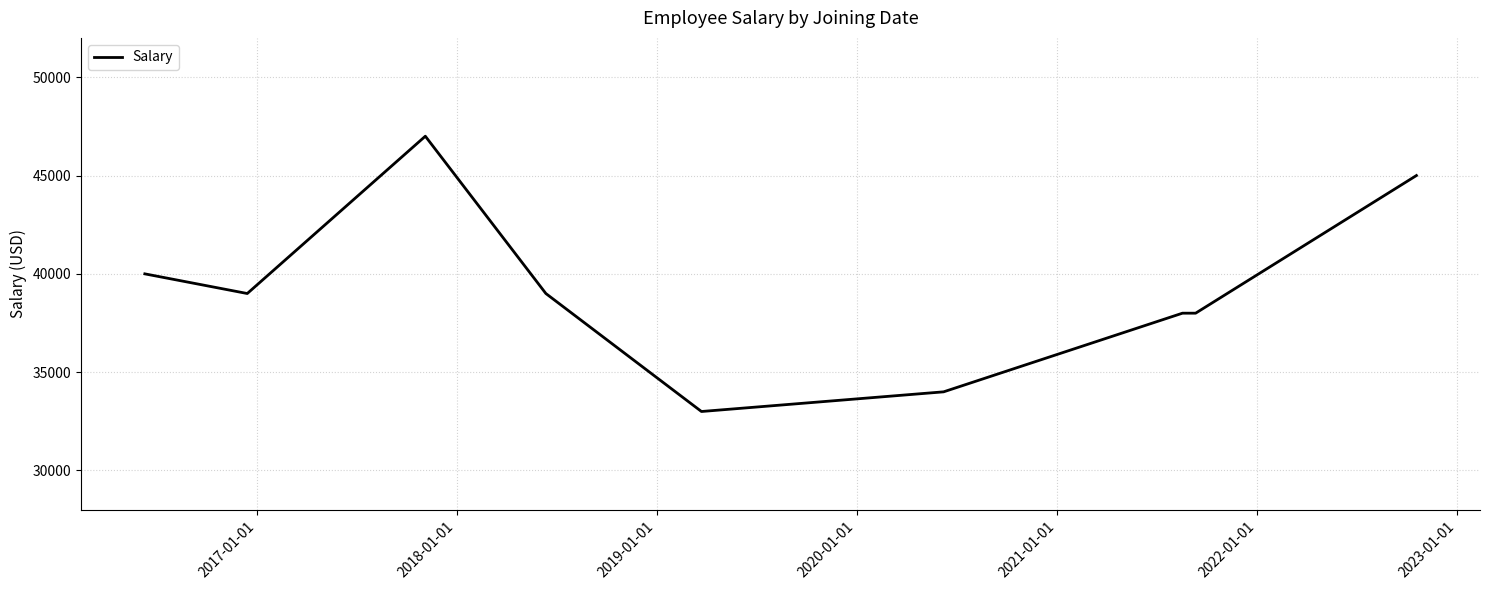

What is the difference between the maximum and minimum values?

14000